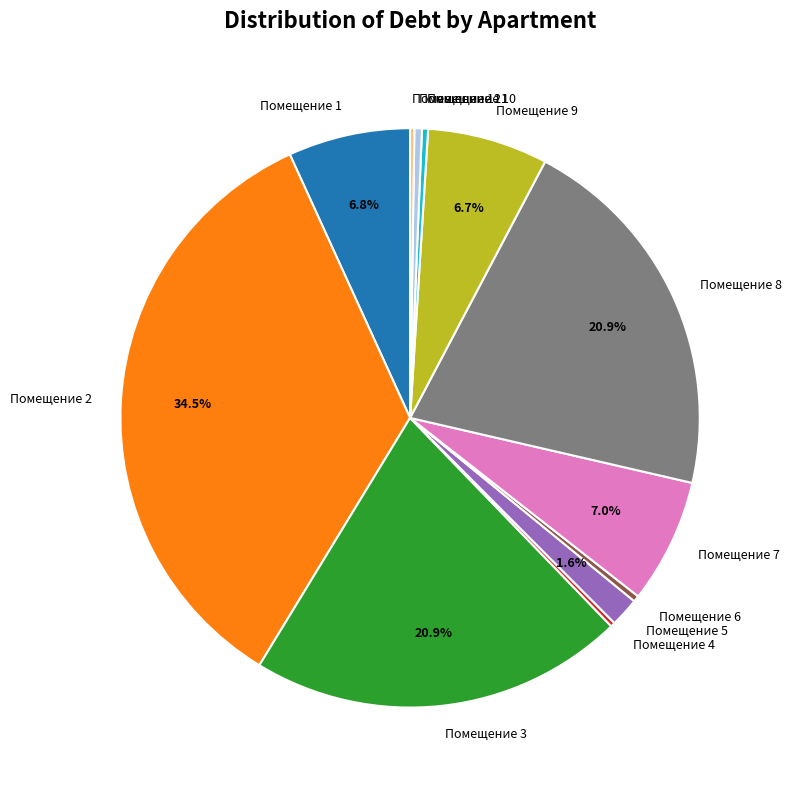

Is there any slice that represents more than half of the pie?

No